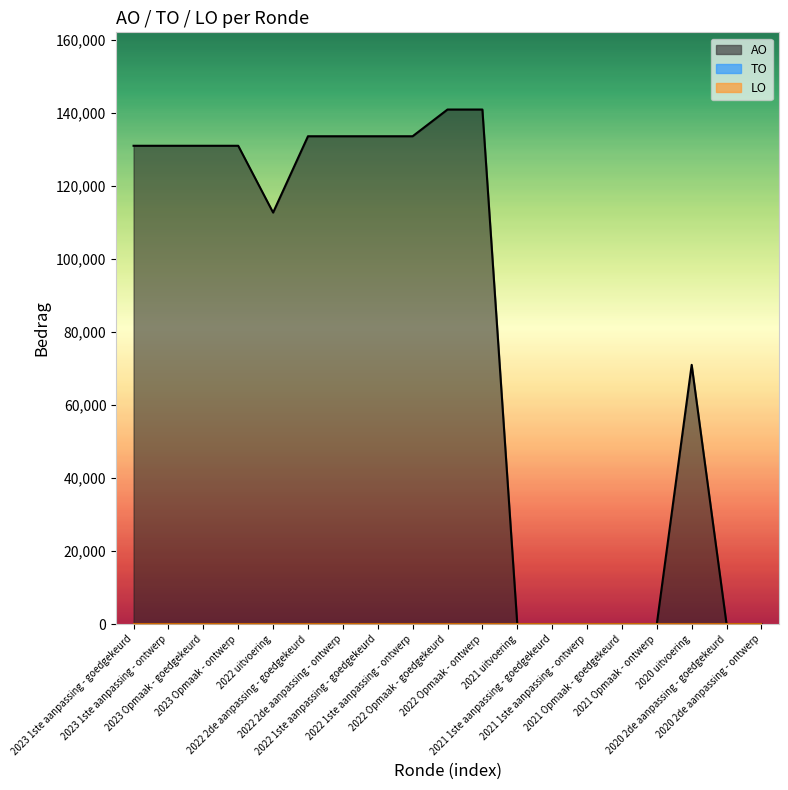

What position from the left is 2023 1ste aanpassing - goedgekeurd?

1